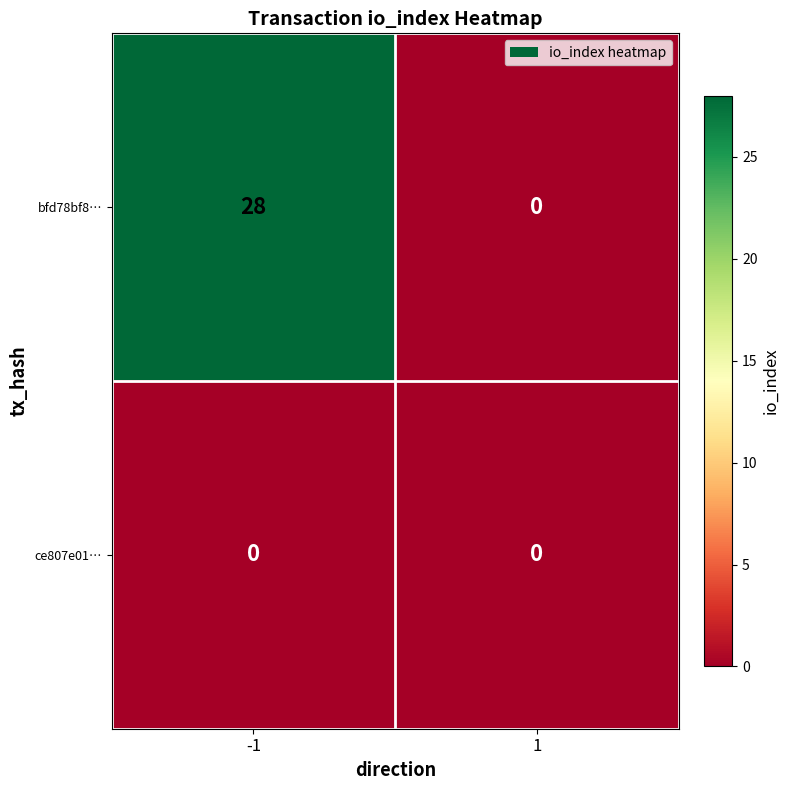

What value does the bfd78bf8… series have at -1?

28